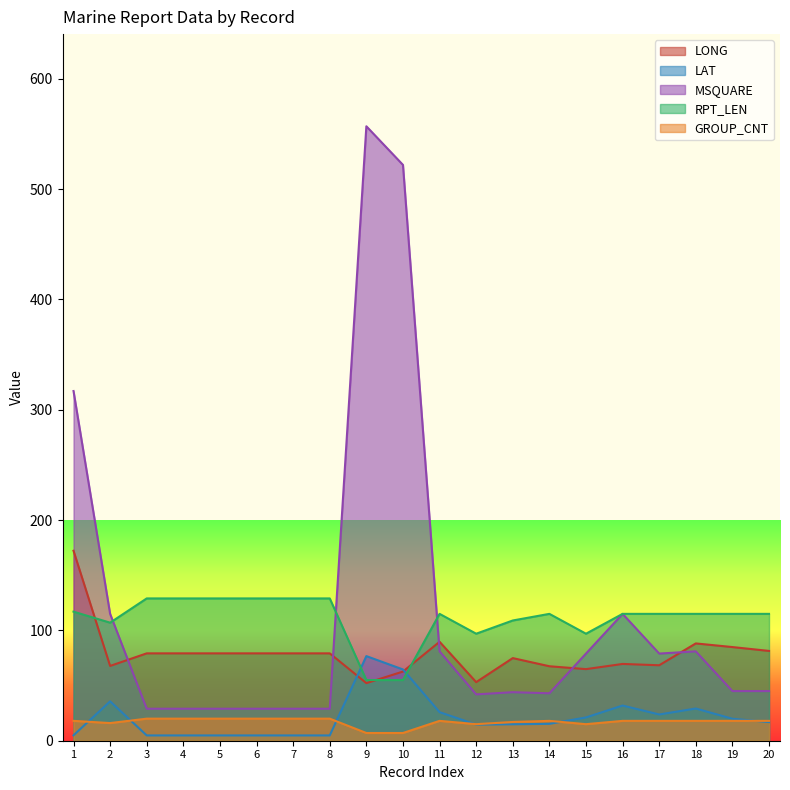

In LONG, how many points are higher than both neighbors (excluding endpoints)?

4